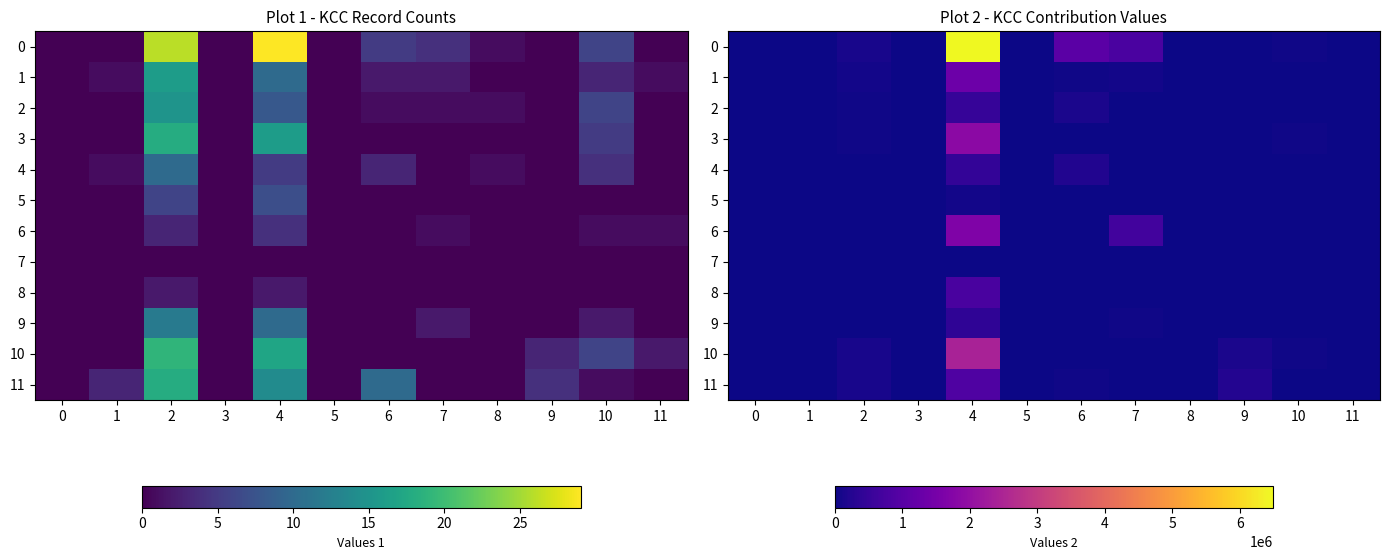

At which label does 1 reach its peak?

4